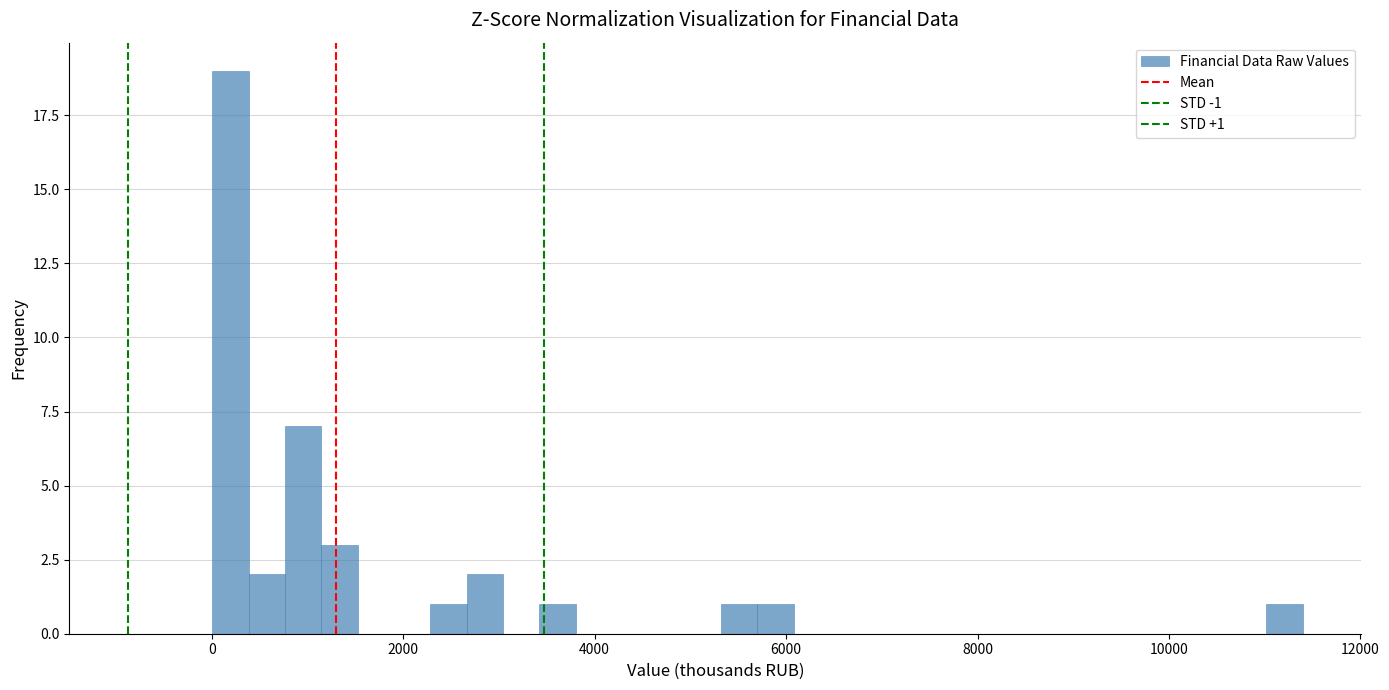

Read against the x-axis, roughly where is the centre of the tallest bar?

200